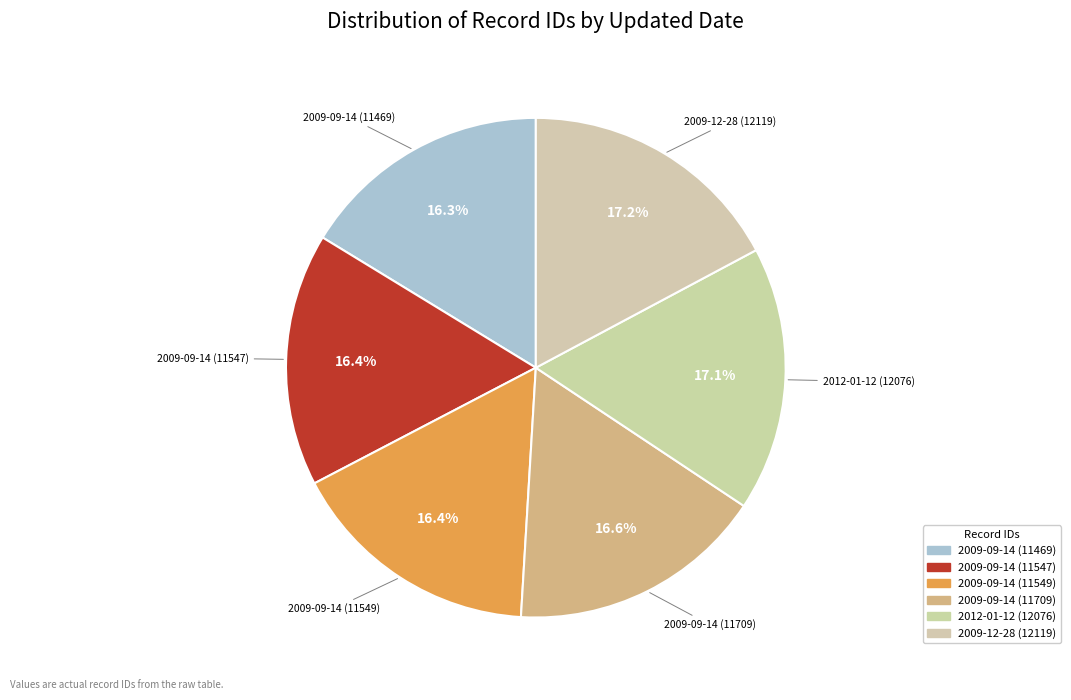

To the nearest percent, what portion does 2009-09-14 (11547) represent?

16%